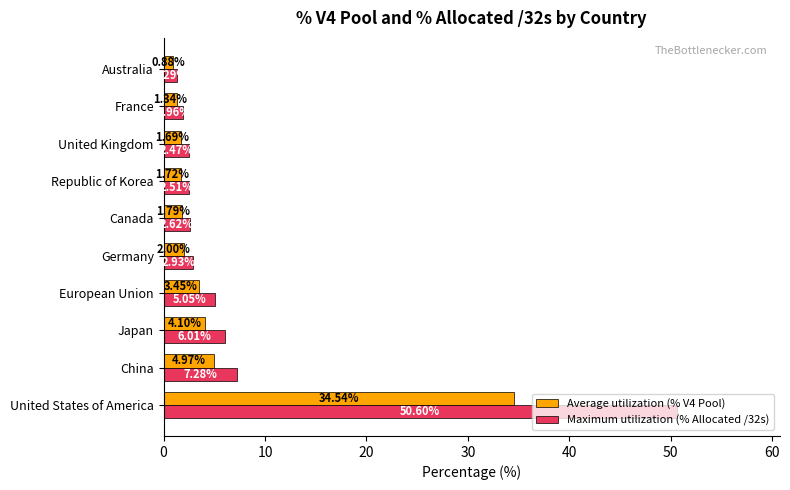

At how many categories does at least one series exceed 13?

1